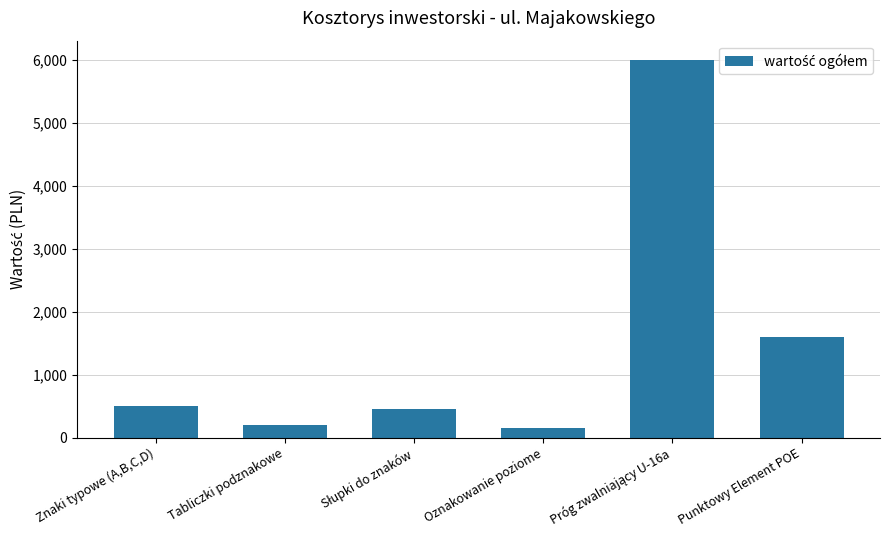

Reading left to right, what are all the values shown in this chart?

500.0	200.0	460.0	158.1	6000.0	1600.0